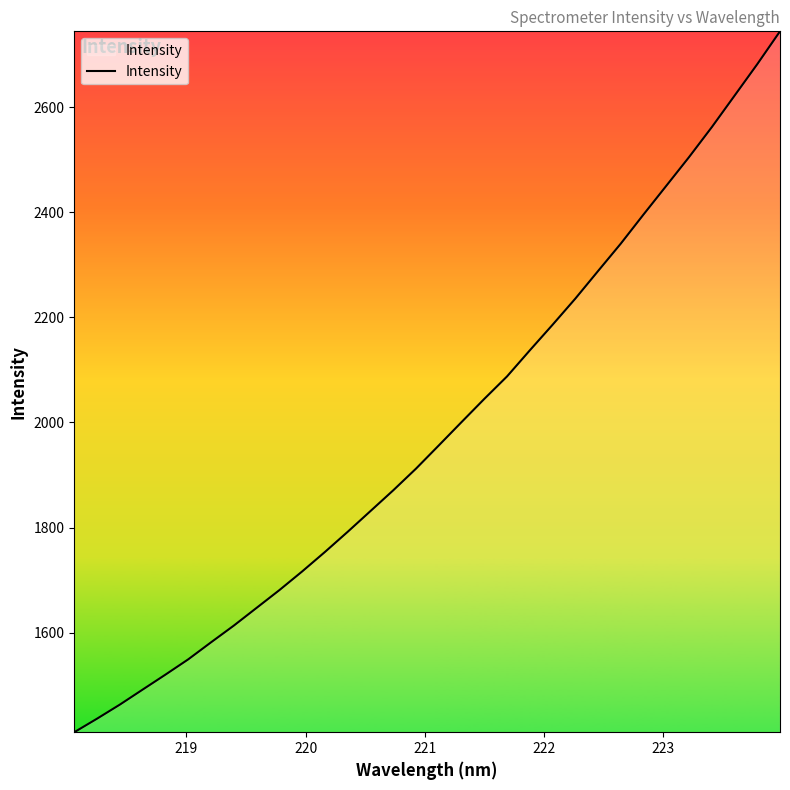

What is the difference between the maximum and minimum values?

1334.8